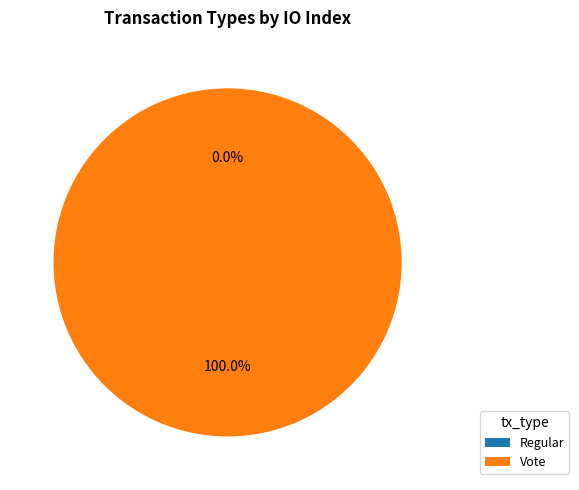

Count the number of slices in the pie.

2